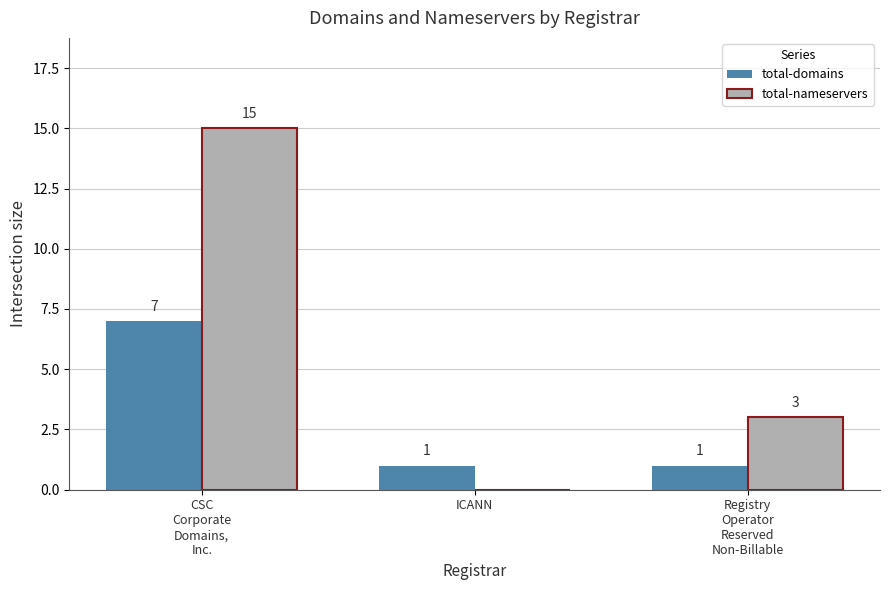

What are all the series names shown in the legend?

total-domains, total-nameservers